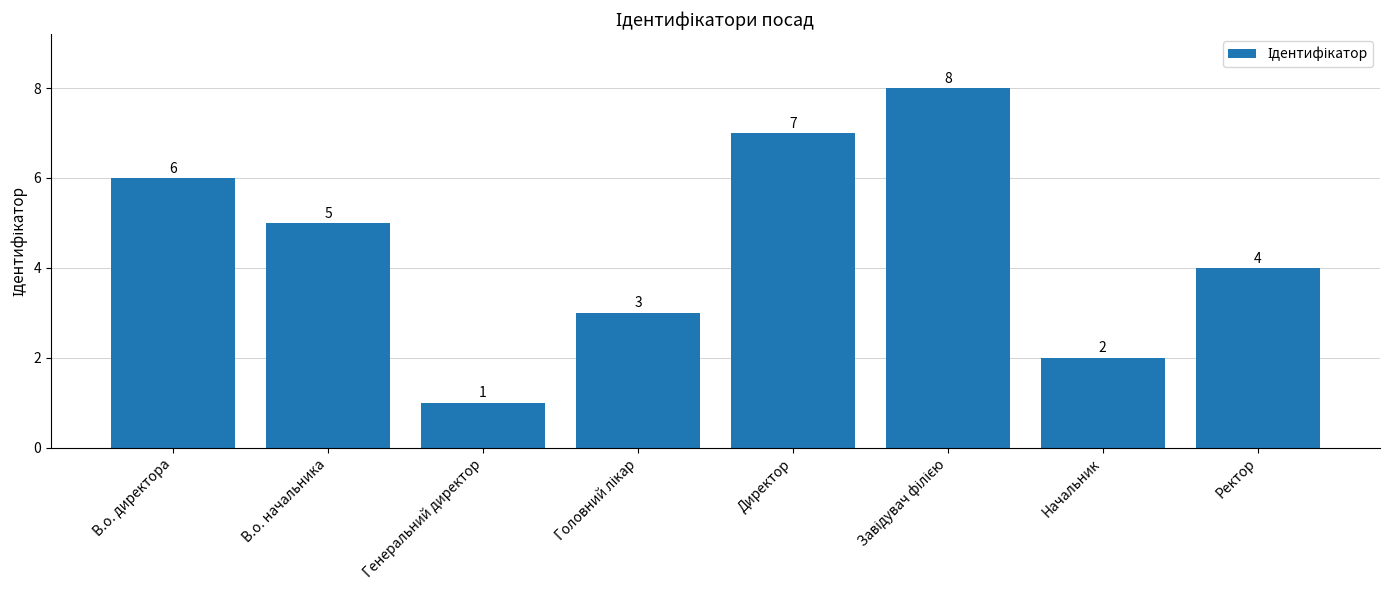

What is the sum of all values?

36